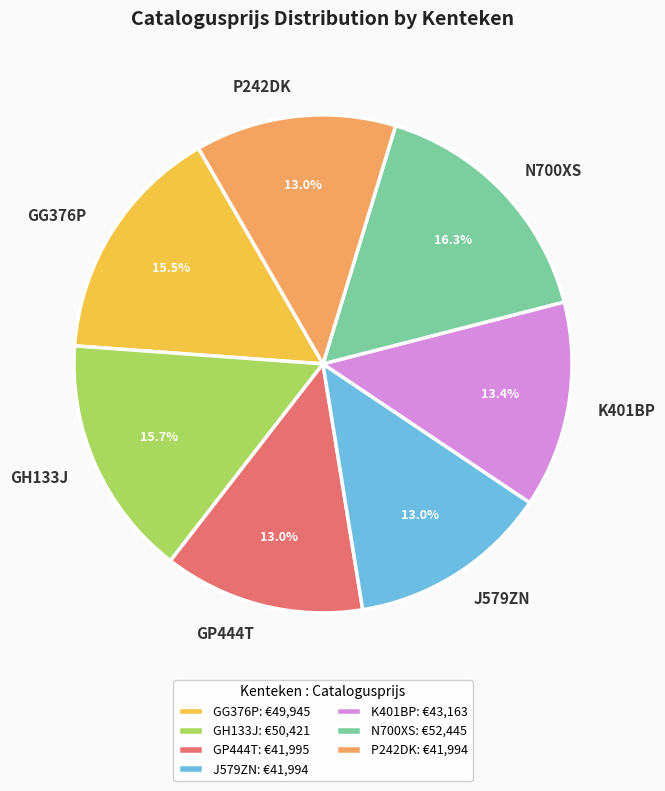

How many slices are in this pie chart?

7